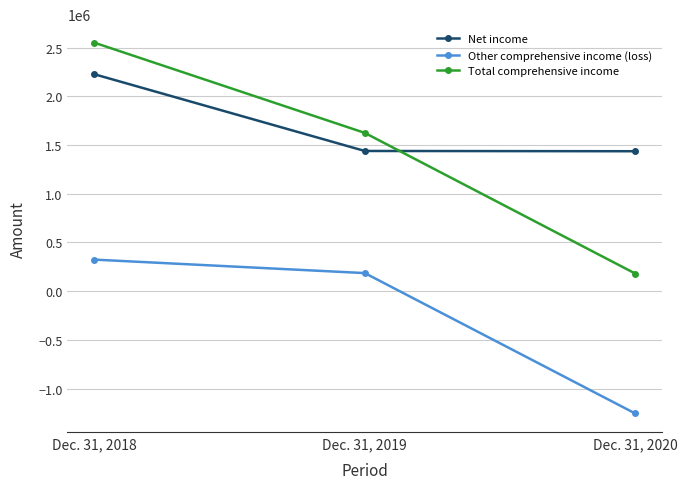

What is the average value of the Total comprehensive income series?

1451409